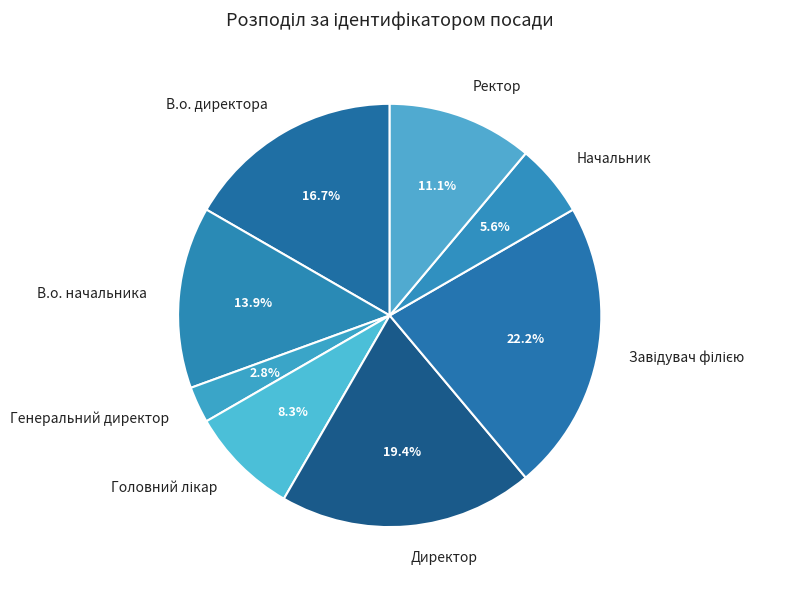

True or false: Директор accounts for 6% of the total.

False